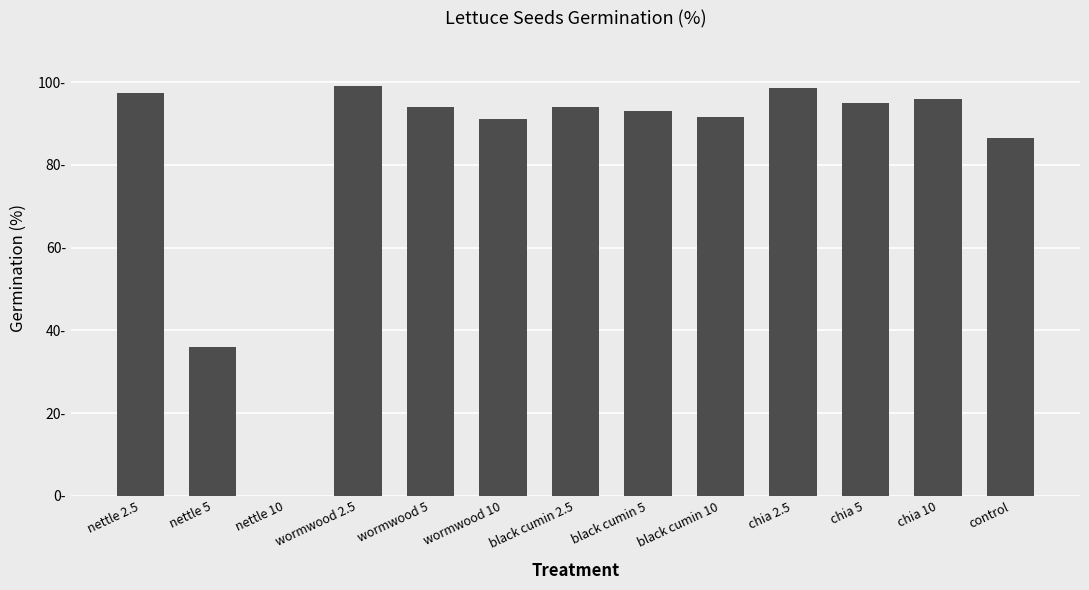

Which label corresponds to the largest value in the chart?

wormwood 2.5